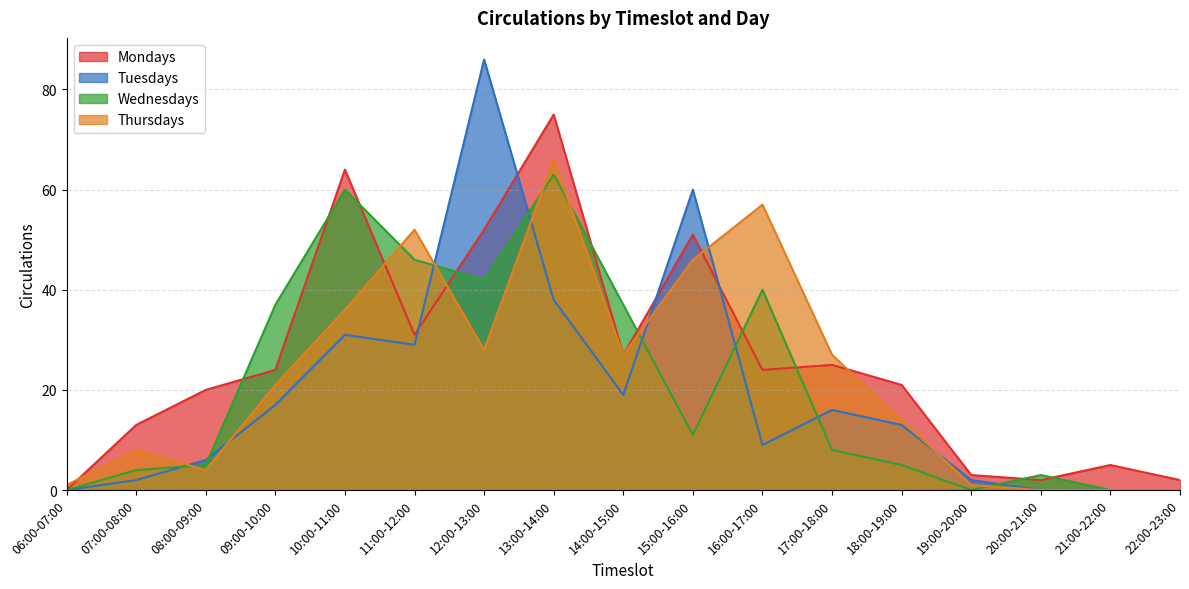

The Mondays series shows 14 at 11:00-12:00. True or false?

False